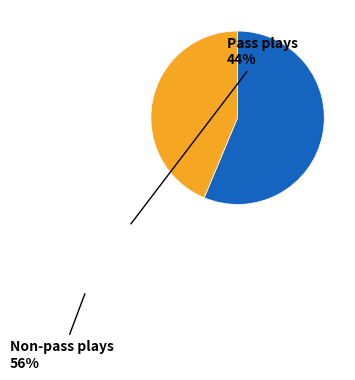

Does any single category account for the majority?

Yes